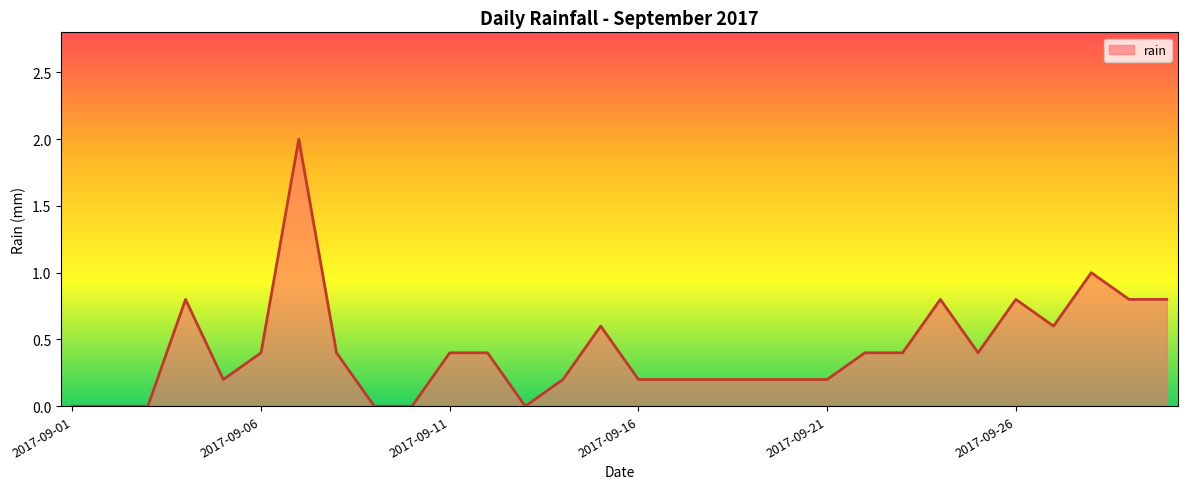

What is the maximum value shown in the chart?

2.0